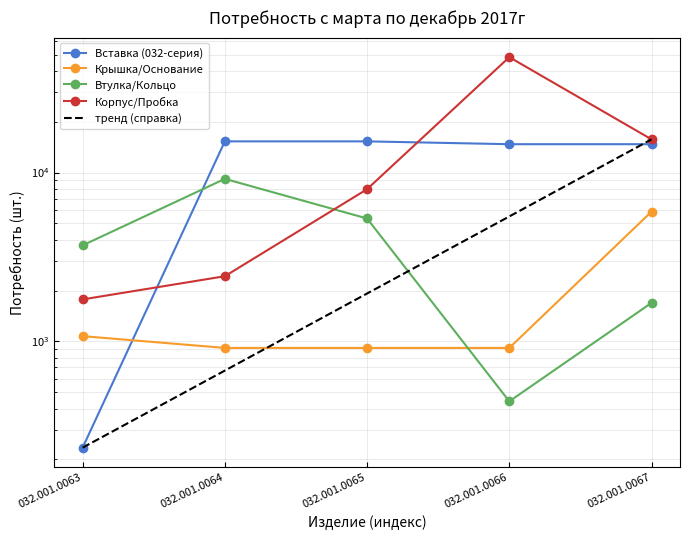

Is it true that Корпус/Пробка equals 7971.2 at 032.001.0065?

True